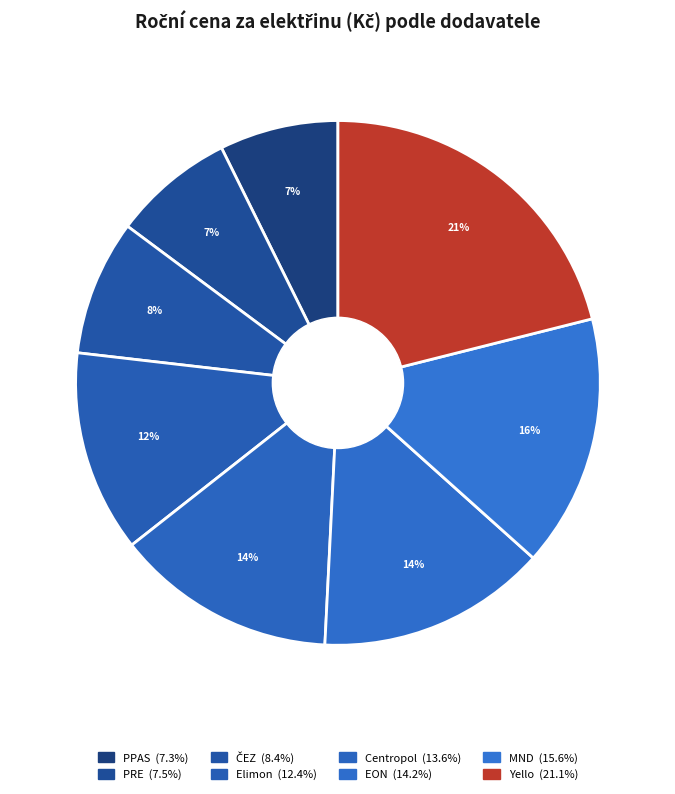

Does any single category account for the majority?

No